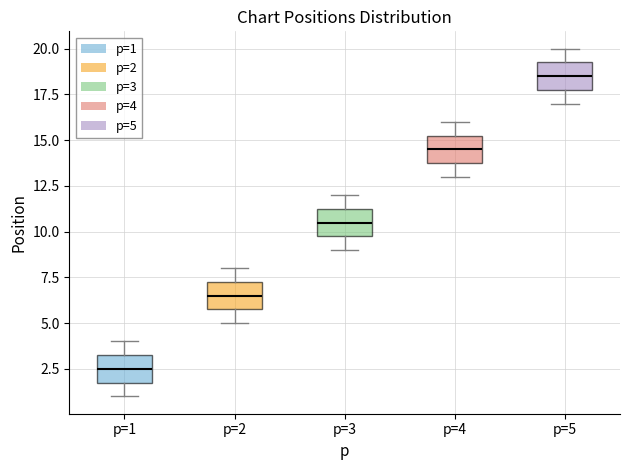

Reading left to right, read every box against the y-axis: the position of its median line, the range the box covers, and the ends of its whiskers. The values are not printed on the chart, so give them approximately, as read against the axis.

p=1: median 2.5, box 2.0 to 3.5, whiskers 1.0 to 4.0
p=2: median 6.5, box 6.0 to 7.5, whiskers 5.0 to 8.0
p=3: median 10.5, box 10.0 to 11.5, whiskers 9.0 to 12.0
p=4: median 14.5, box 14.0 to 15.5, whiskers 13.0 to 16.0
p=5: median 18.5, box 18.0 to 19.5, whiskers 17.0 to 20.0